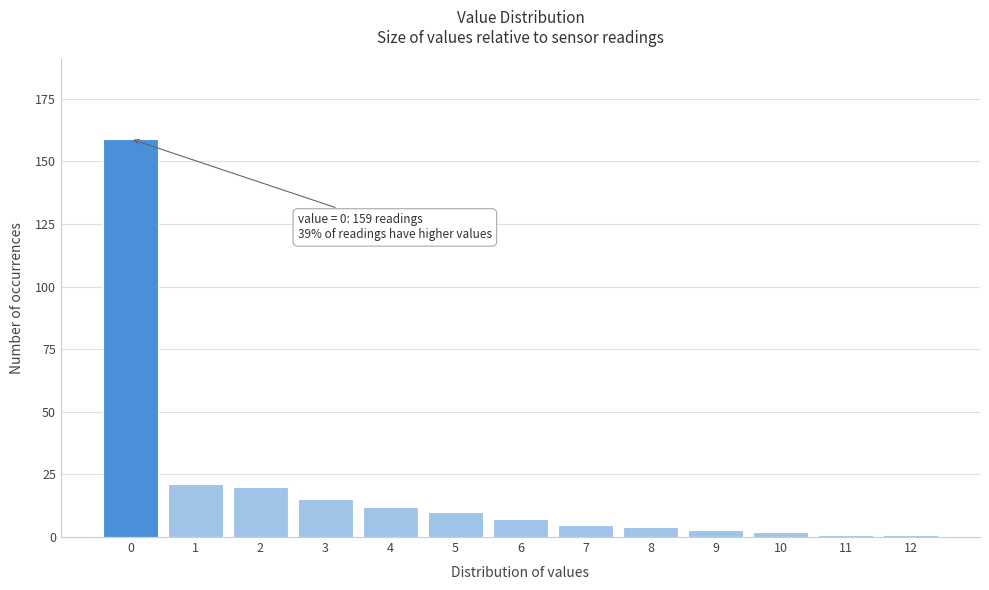

Reading right to left, what are all the values shown in this chart?

12=1	11=1	10=2	9=3	8=4	7=5	6=7	5=10	4=12	3=15	2=20	1=21	0=159